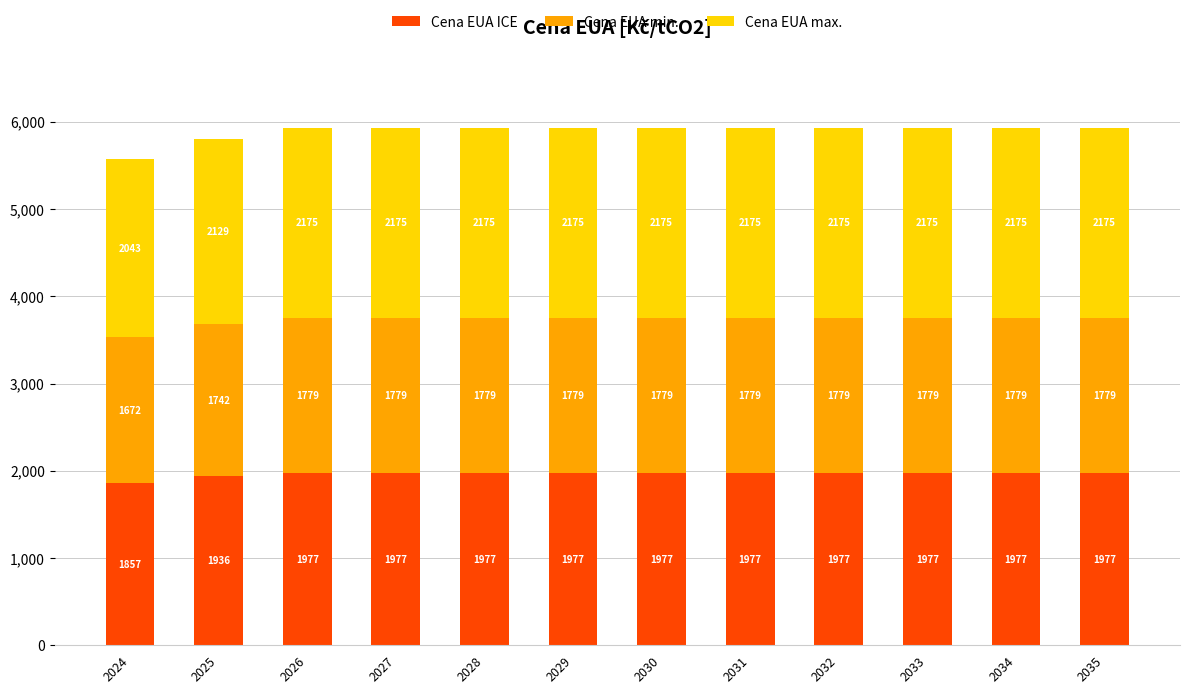

Where is Cena EUA ICE nearest to the value 1917?

2025